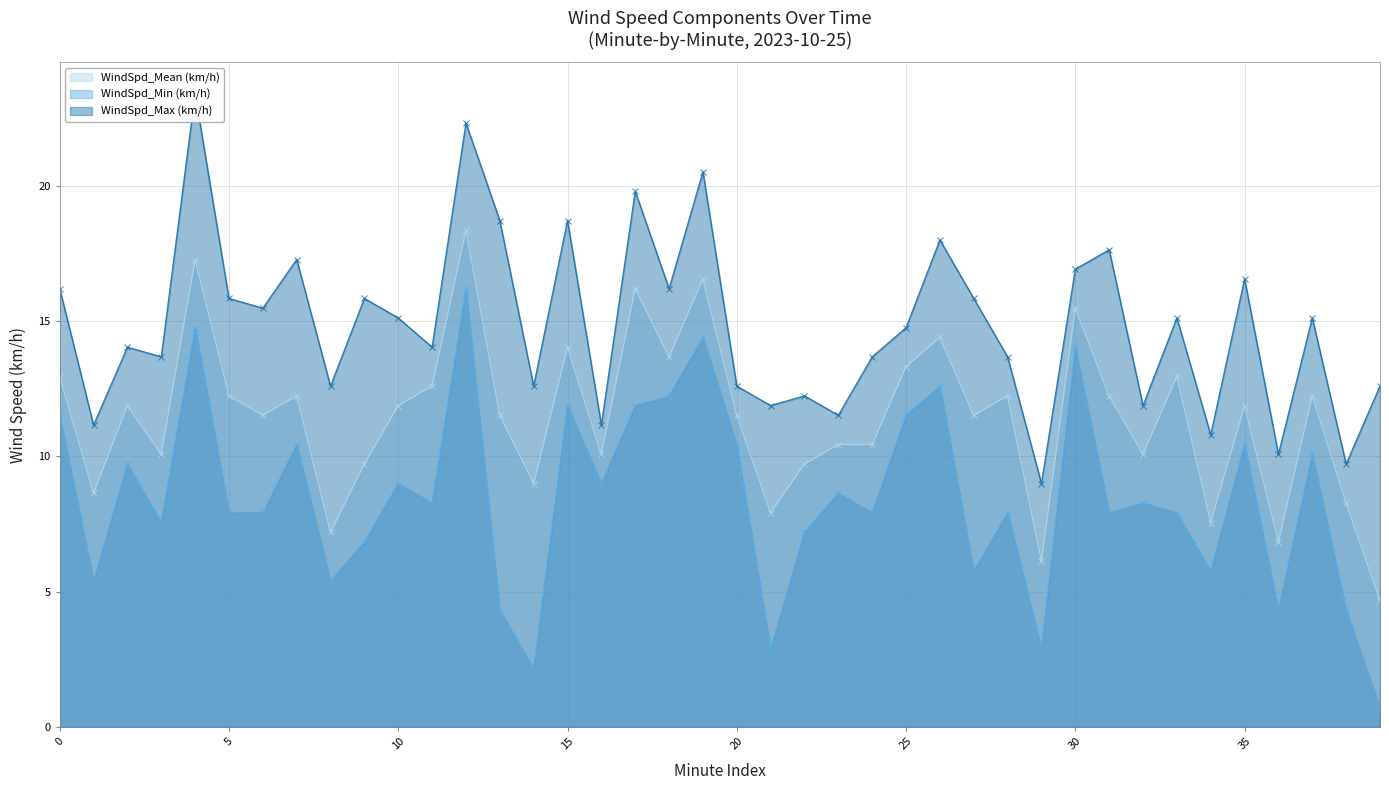

Rank the series by their average value, from lowest to highest.

WindSpd_Min (km/h), WindSpd_Mean (km/h), WindSpd_Max (km/h)